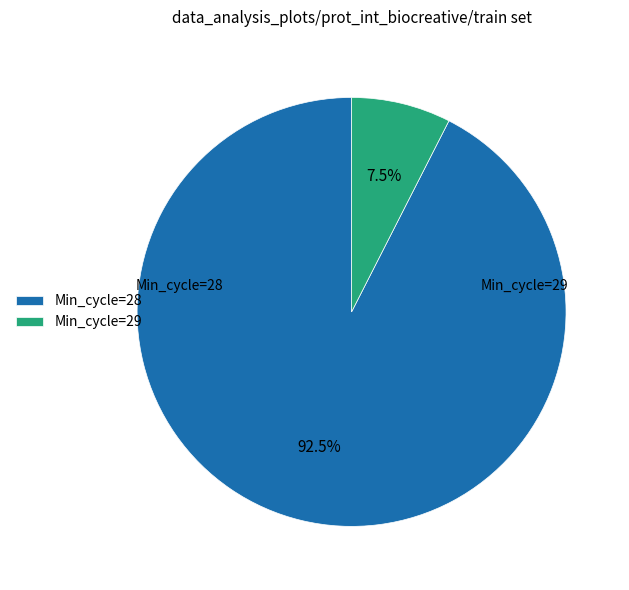

What is the majority slice?

Min_cycle=28